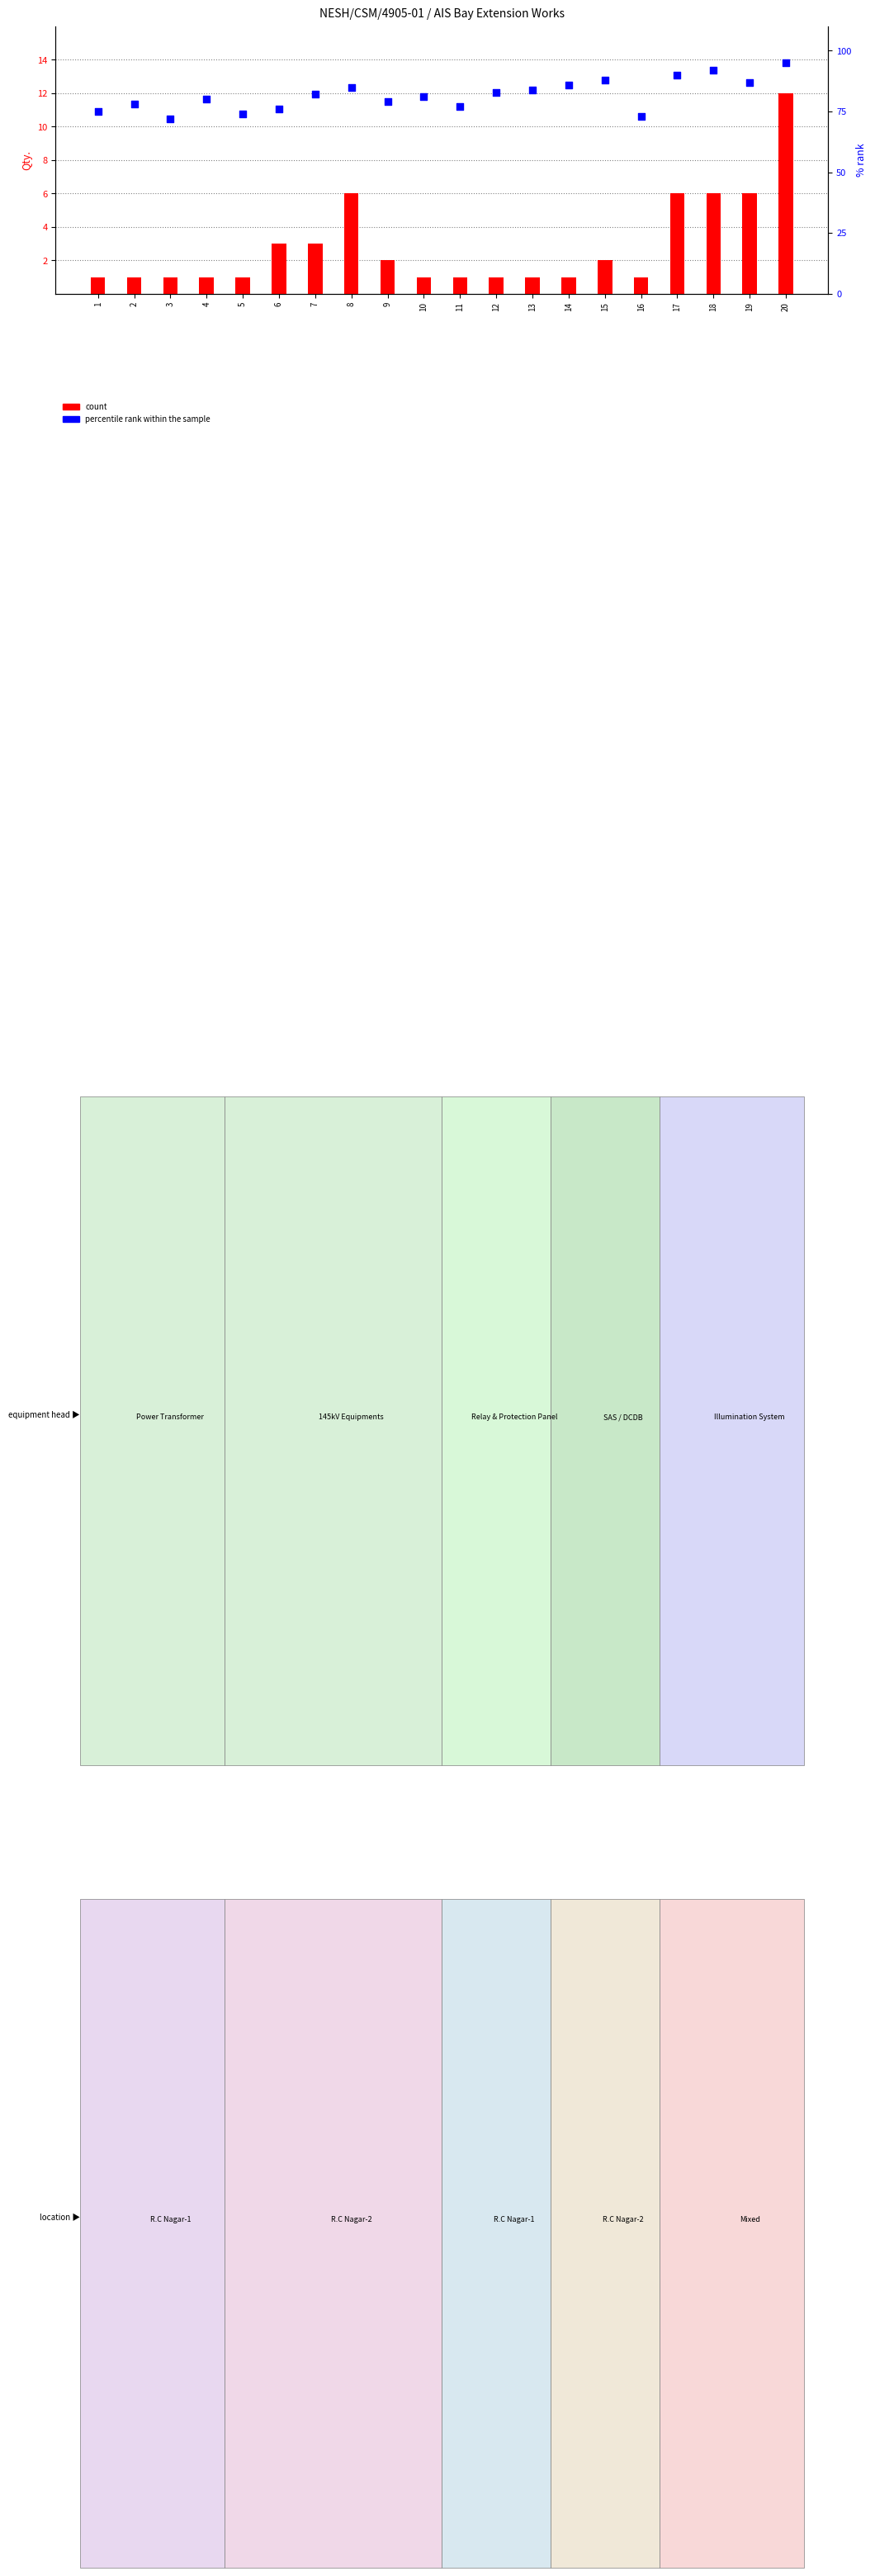

At how many categories does at least one series exceed 17?

20